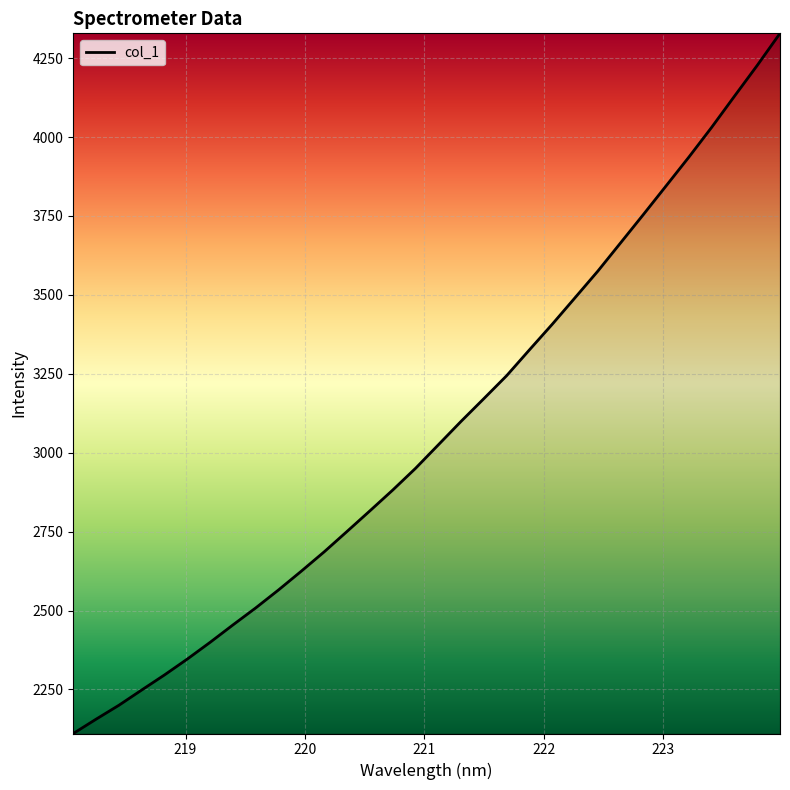

What is the difference between the maximum and second lowest values?

2172.7